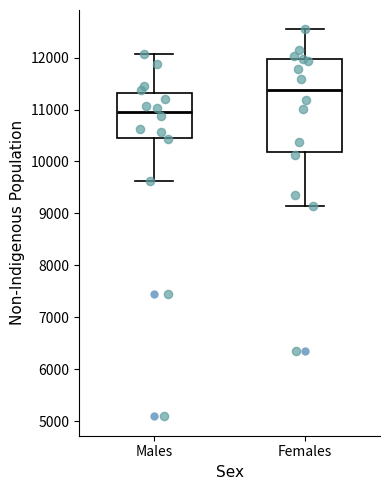

Reading left to right, read every box against the y-axis: the position of its median line, the range the box covers, and the ends of its whiskers. The values are not printed on the chart, so give them approximately, as read against the axis.

Males: median 11000, box 10500 to 11300, whiskers 9600 to 12100
Females: median 11400, box 10200 to 12000, whiskers 9100 to 12500